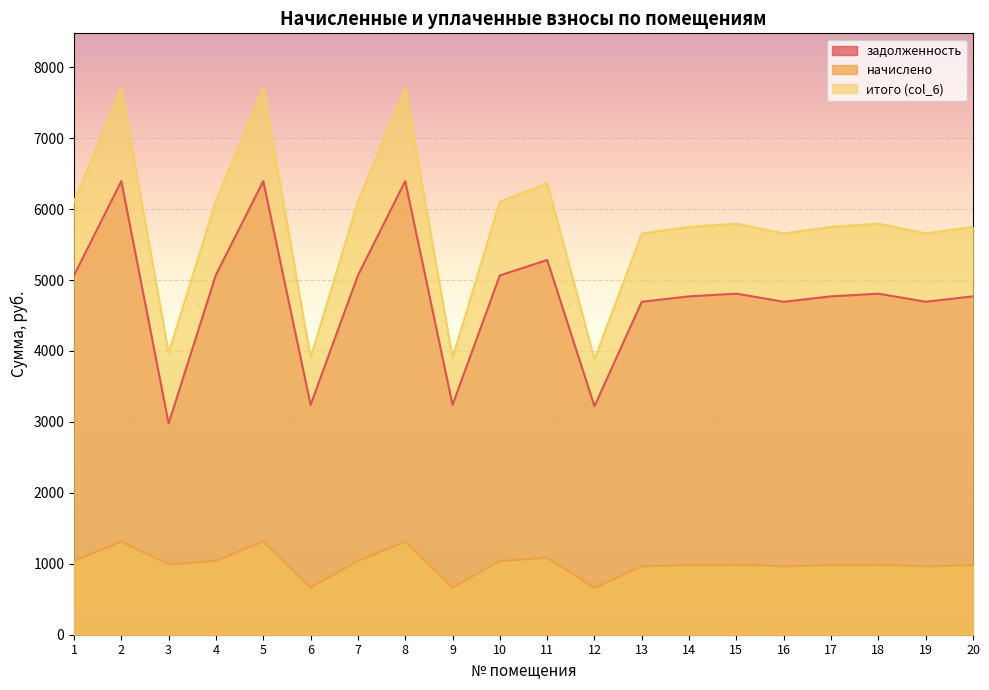

In задолженность, how many points are lower than both neighbors (excluding endpoints)?

6